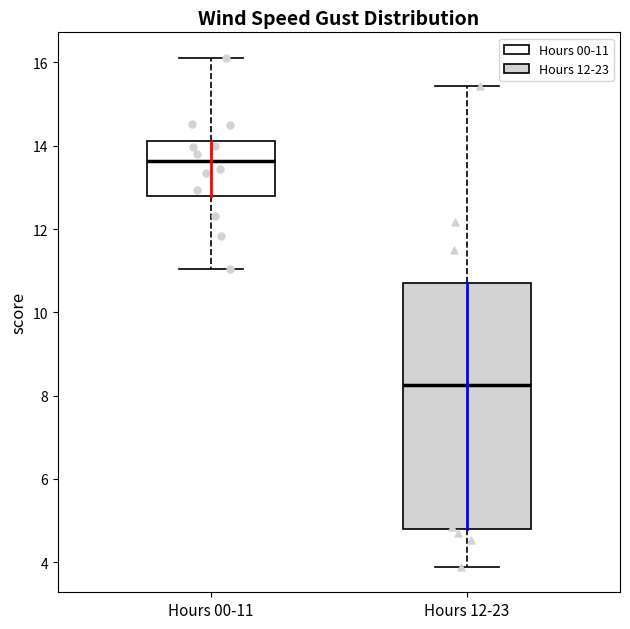

Reading left to right, transcribe this box plot: for each box, give where its median line is, the range the box spans, and where its two whiskers end, as read against the y-axis. The values are not printed on the chart, so give them approximately, as read against the axis.

Hours 00-11: median 13.6, box 12.8 to 14.2, whiskers 11.0 to 16.2
Hours 12-23: median 8.2, box 4.8 to 10.8, whiskers 3.8 to 15.4